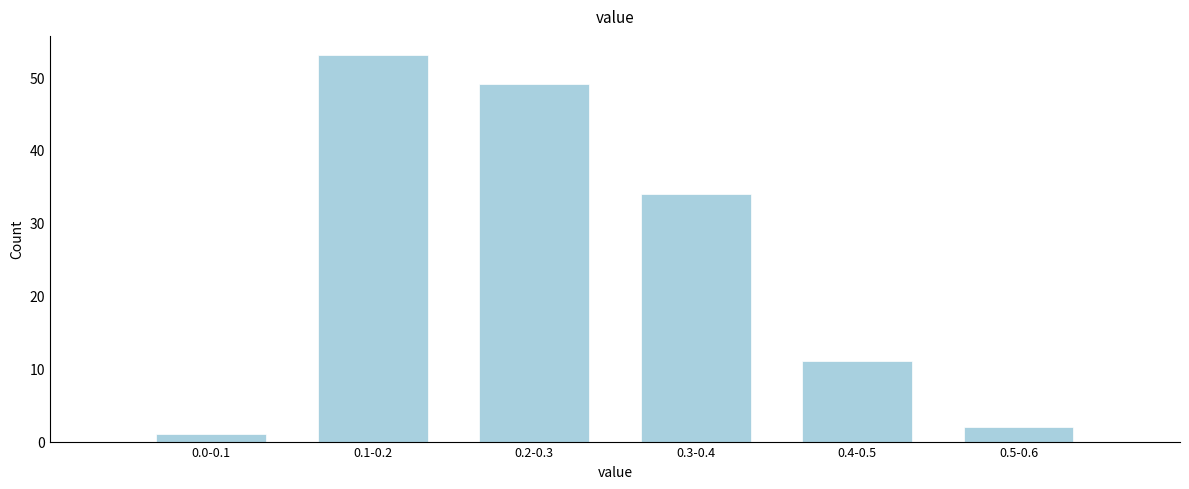

Reading left to right, list all the values displayed in this chart.

1	53	49	34	11	2